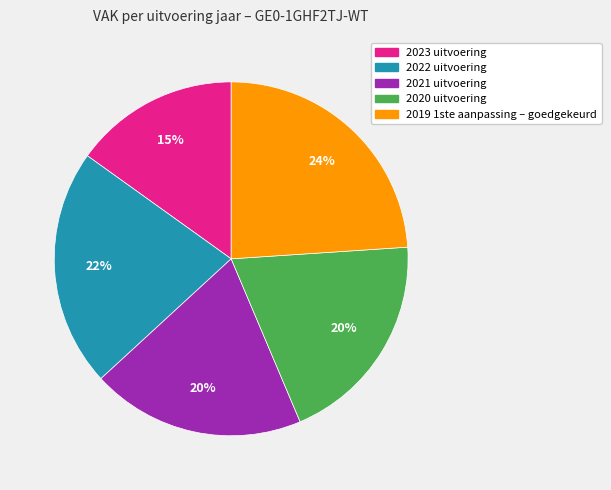

To the nearest percent, what portion does 2019 1ste aanpassing – goedgekeurd represent?

24%